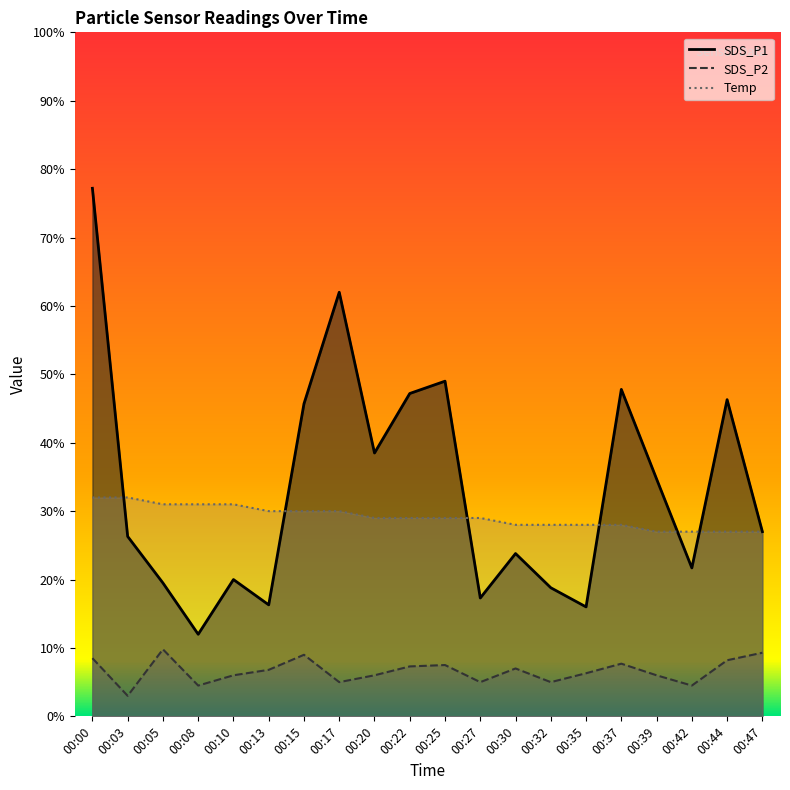

Which label corresponds to the smallest value in the chart?

00:03